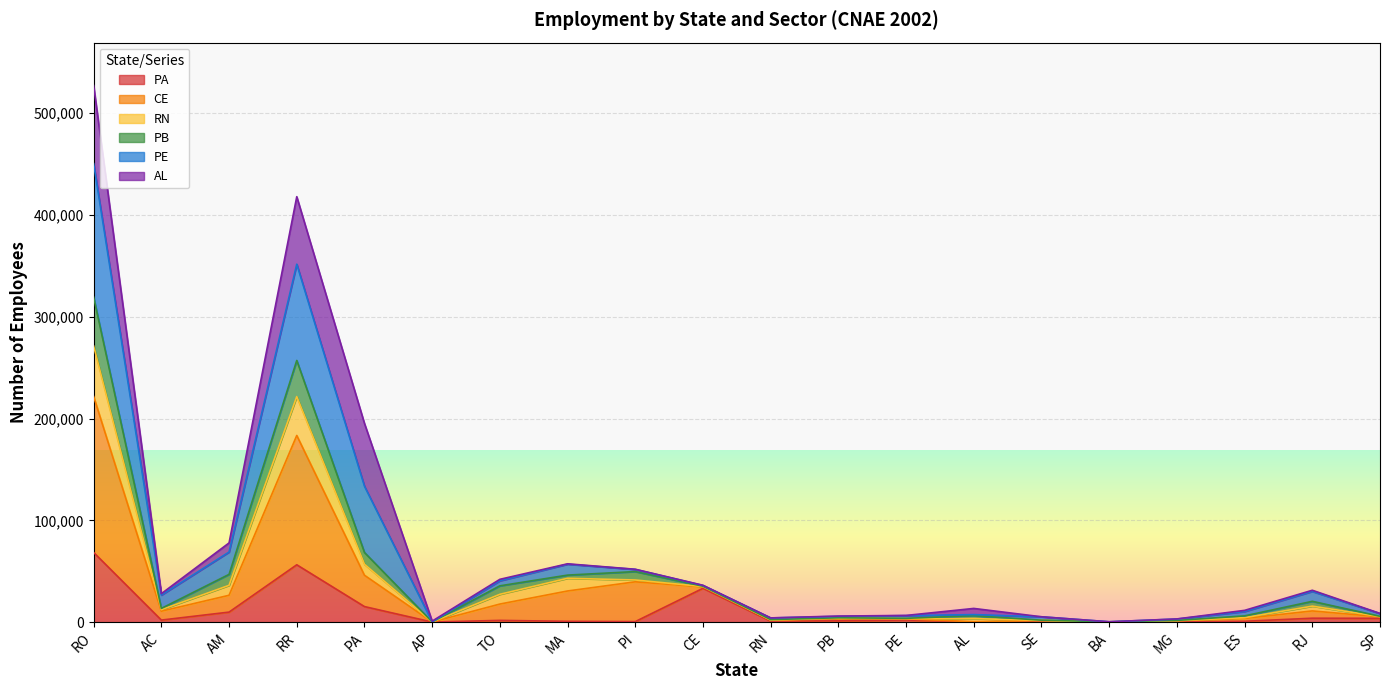

At which label is PA closest to 34229?

CE